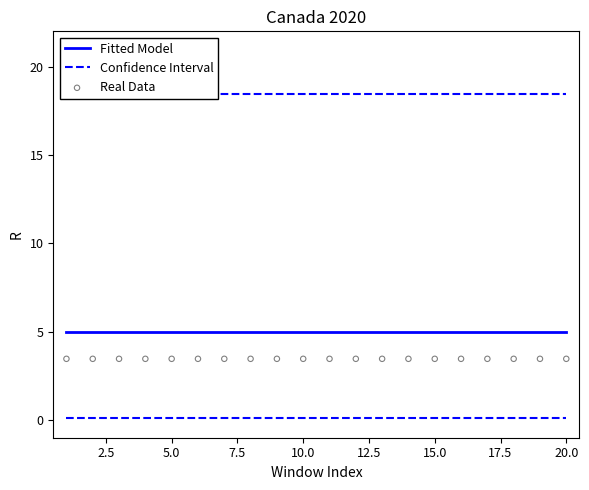

Which series has the largest total across all categories?

Confidence Interval